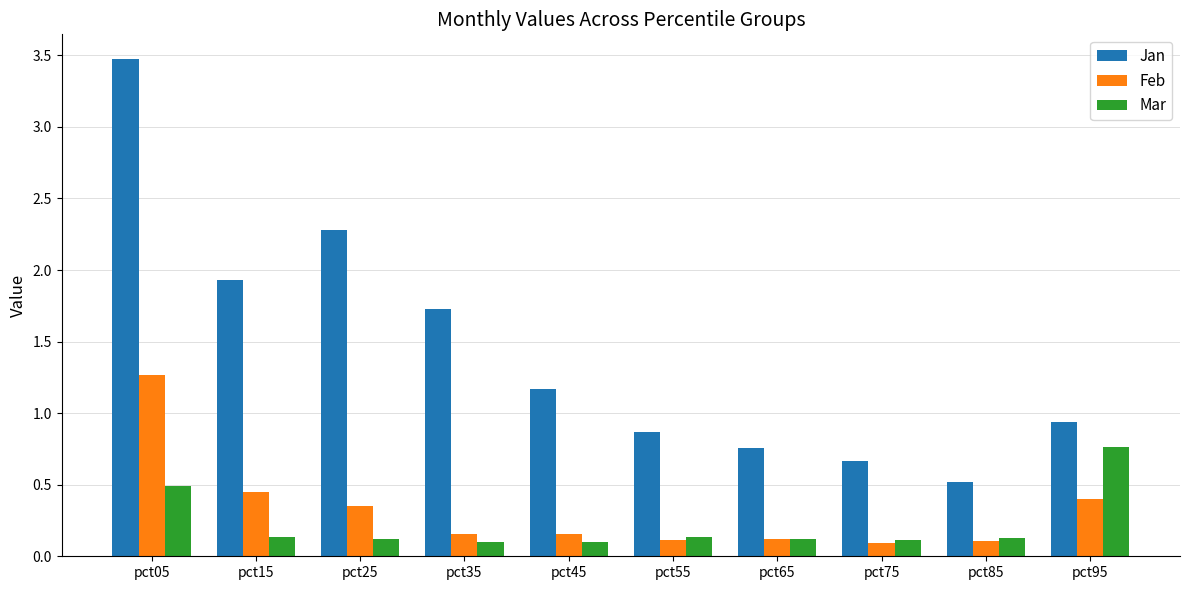

The value of Mar at pct05 is 0.8. True or false?

False